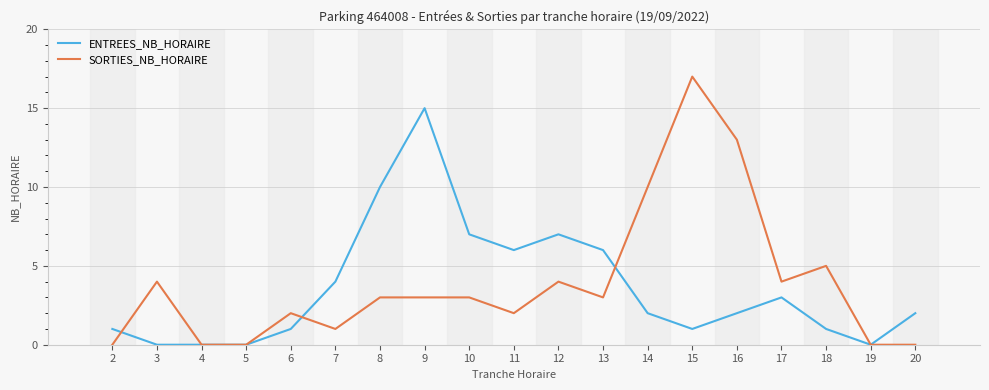

The ENTREES_NB_HORAIRE series shows 3 at 17. True or false?

True